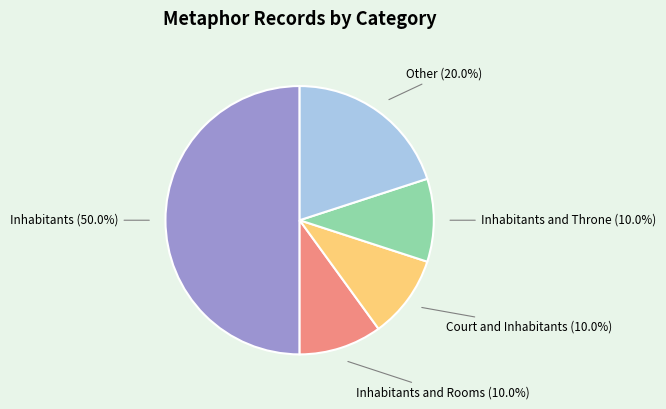

Count the number of slices in the pie.

5